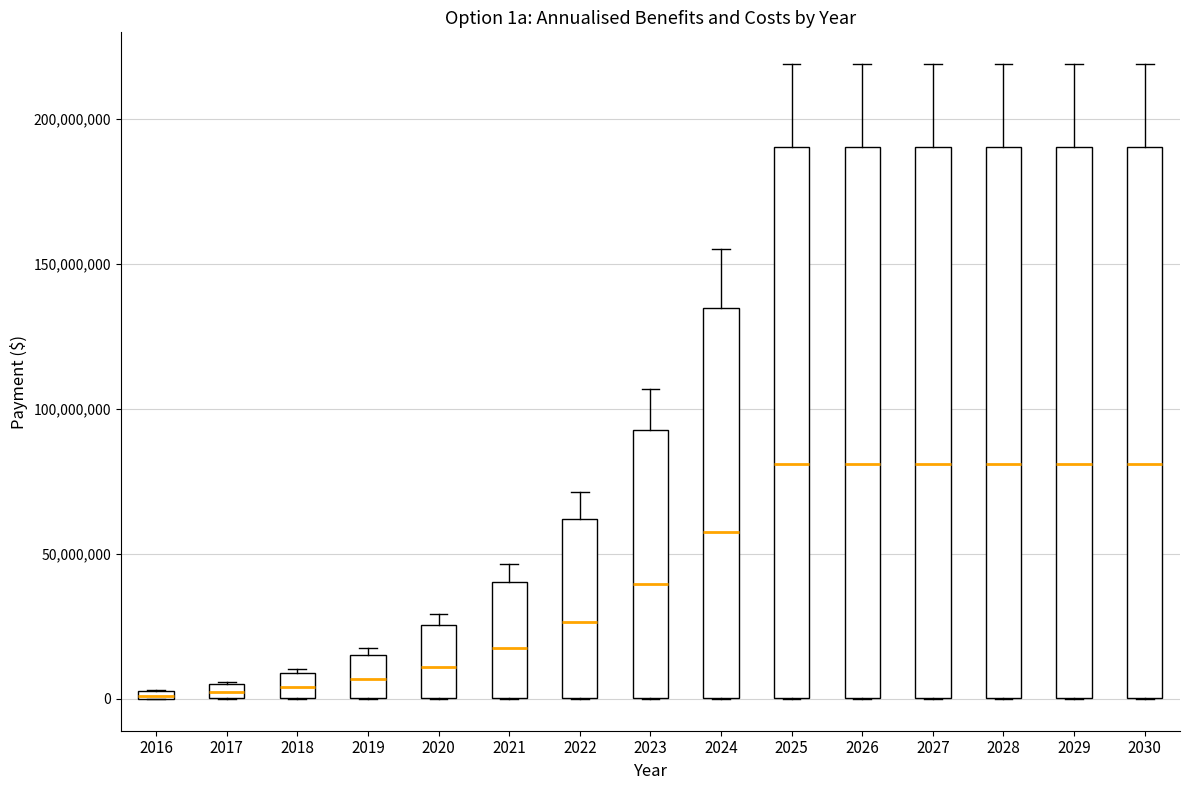

Where is the upper edge of the box at x = 2018 on the y-axis? The values are not printed on the chart, so give them approximately, as read against the axis.

10000000